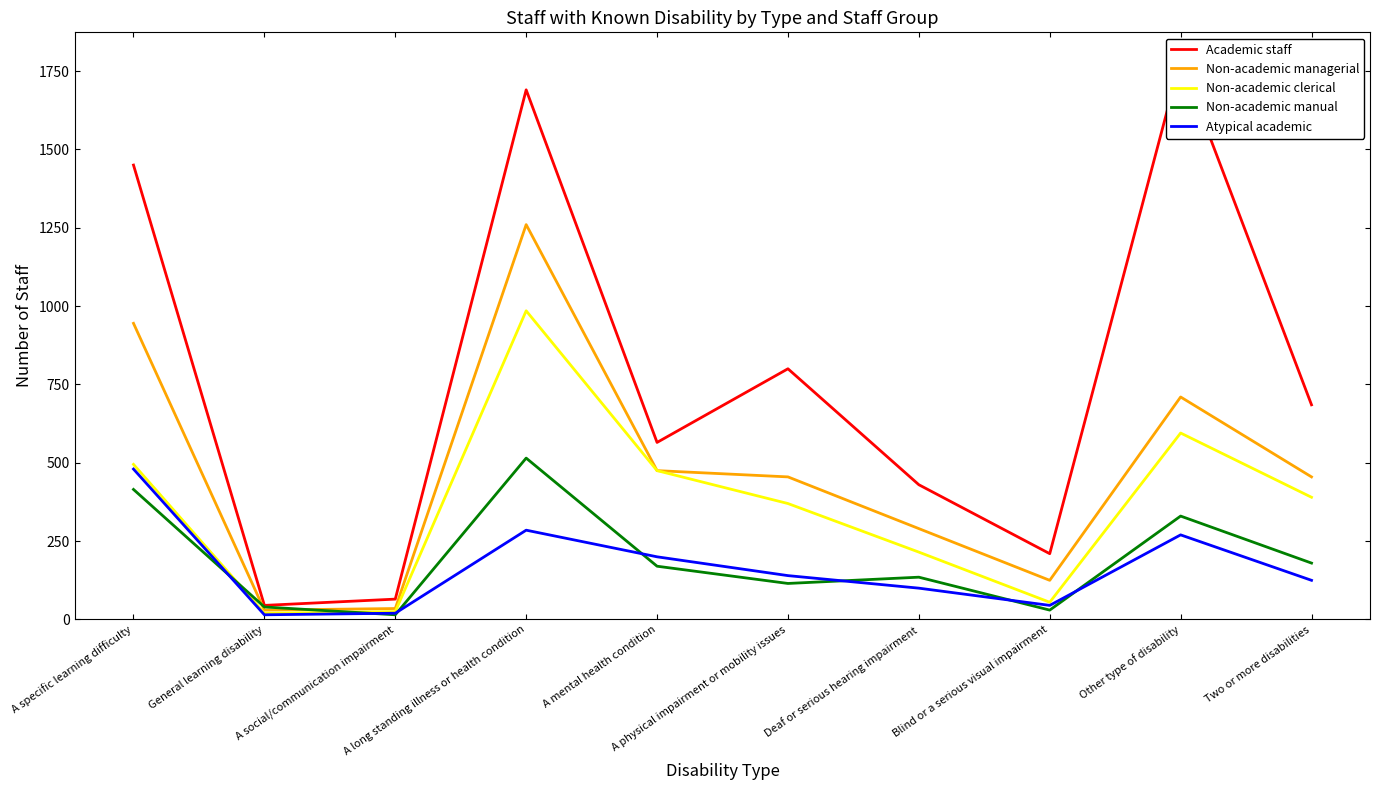

True or false: Non-academic manual has a value of 23 at A social/communication impairment.

False